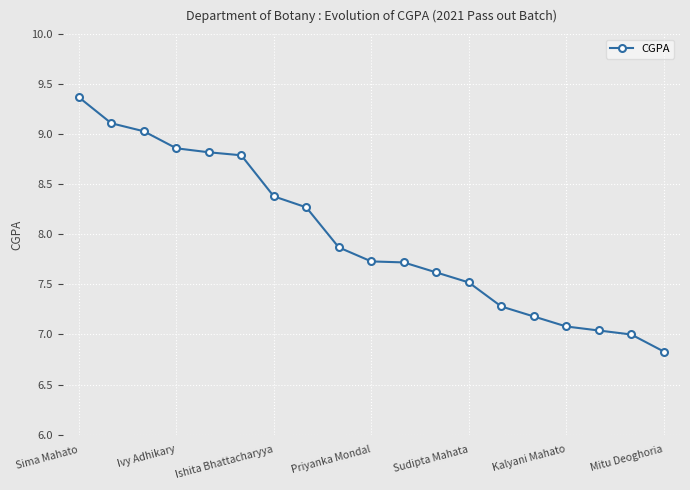

What is the difference between the maximum and minimum values?

2.5